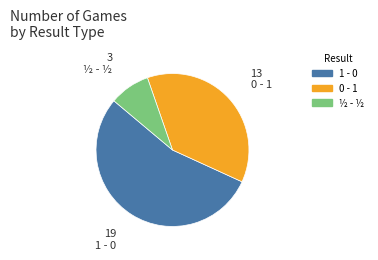

Rank the categories by value from highest to lowest.

1 - 0, 0 - 1, ½ - ½